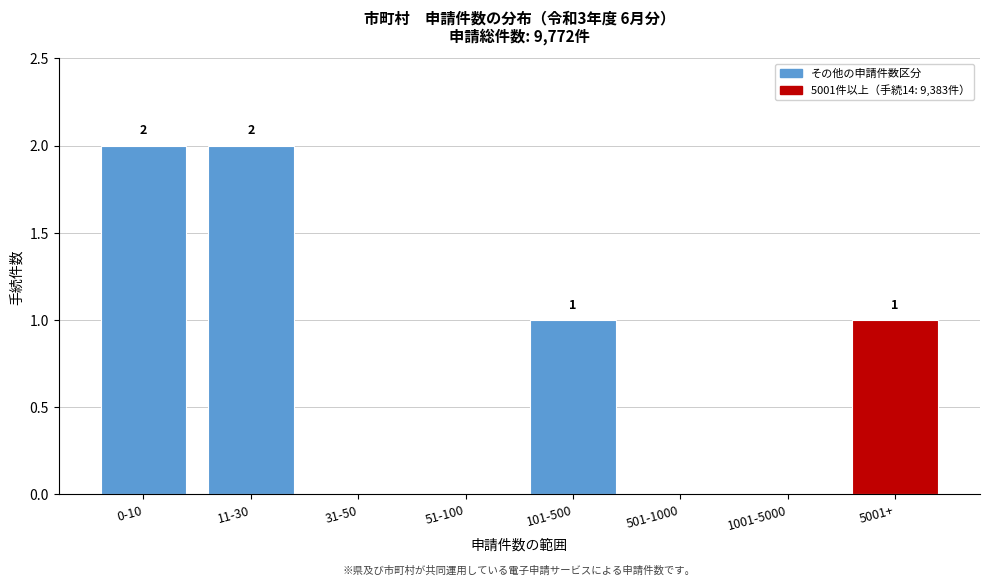

Reading left to right, extract all data points from this chart.

0-10=2	11-30=2	31-50=0	51-100=0	101-500=1	501-1000=0	1001-5000=0	5001+=1